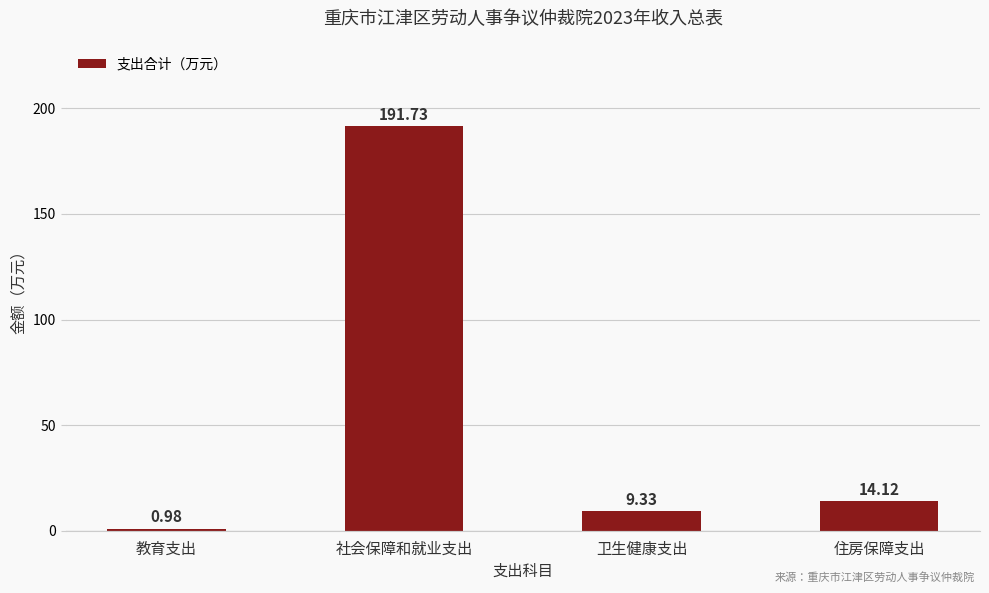

Rank the categories by value from lowest to highest.

教育支出, 卫生健康支出, 住房保障支出, 社会保障和就业支出